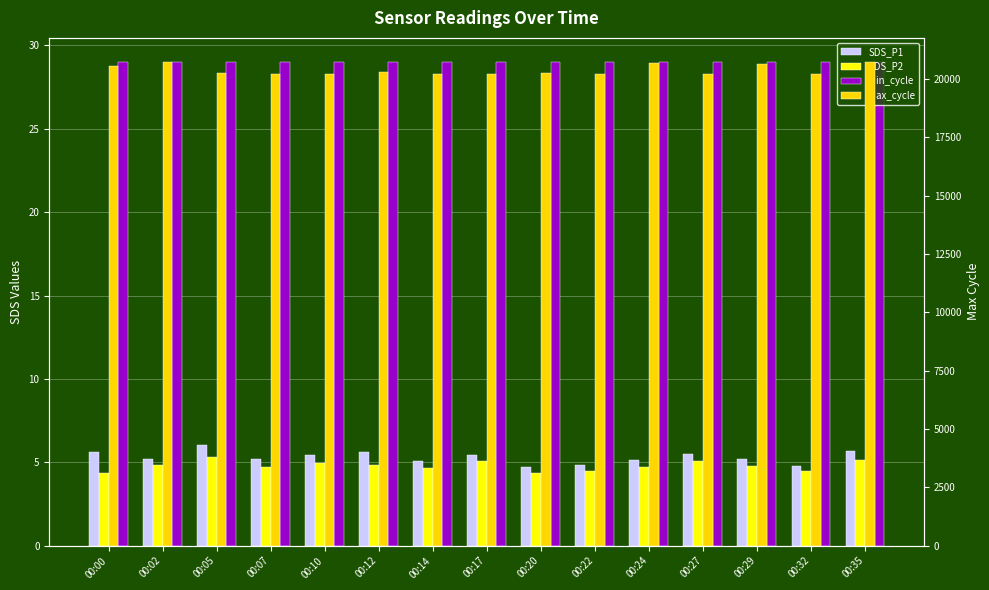

The SDS_P1 series shows 6.0 at 00:05. True or false?

True